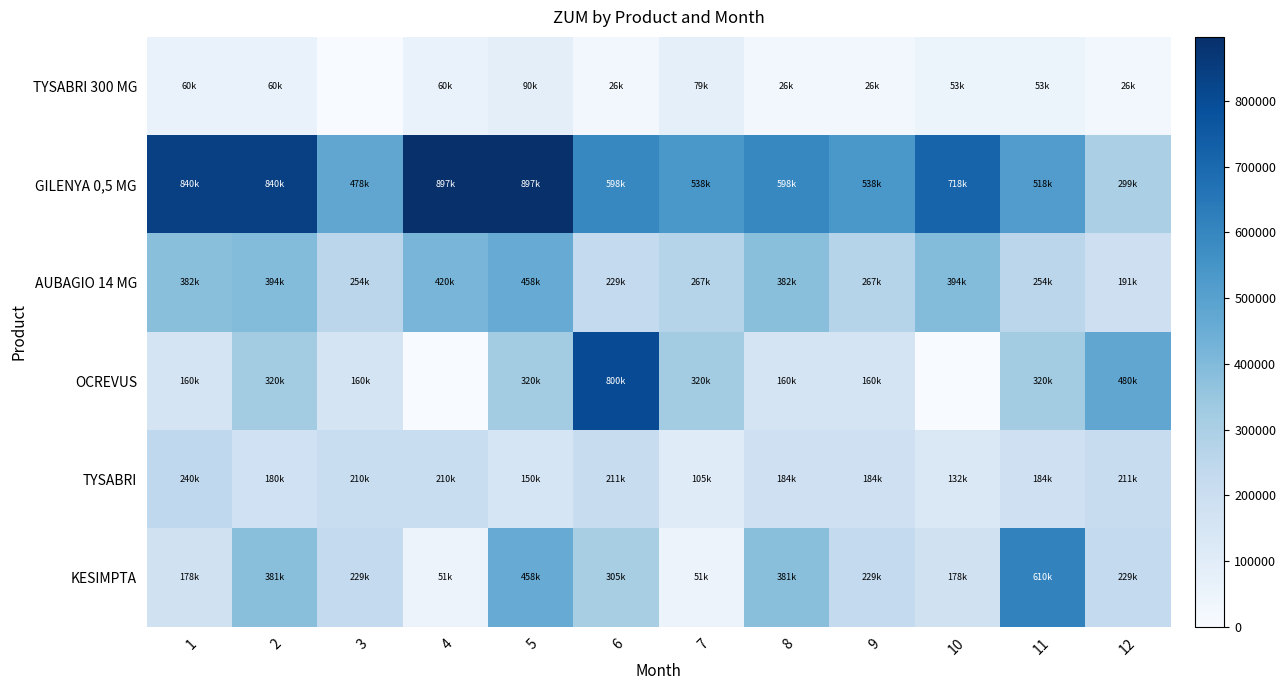

Between 2 and 10, which series saw the biggest shift?

OCREVUS